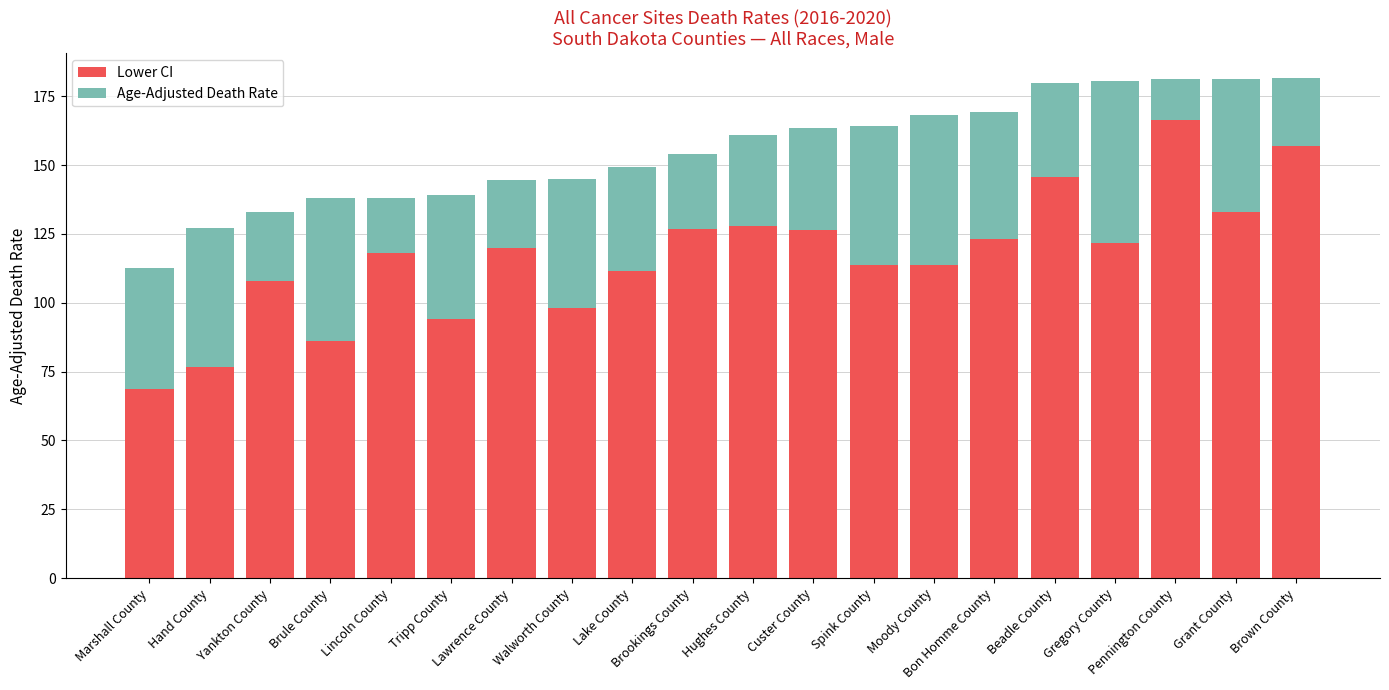

What is the minimum value for Lower CI?

68.8